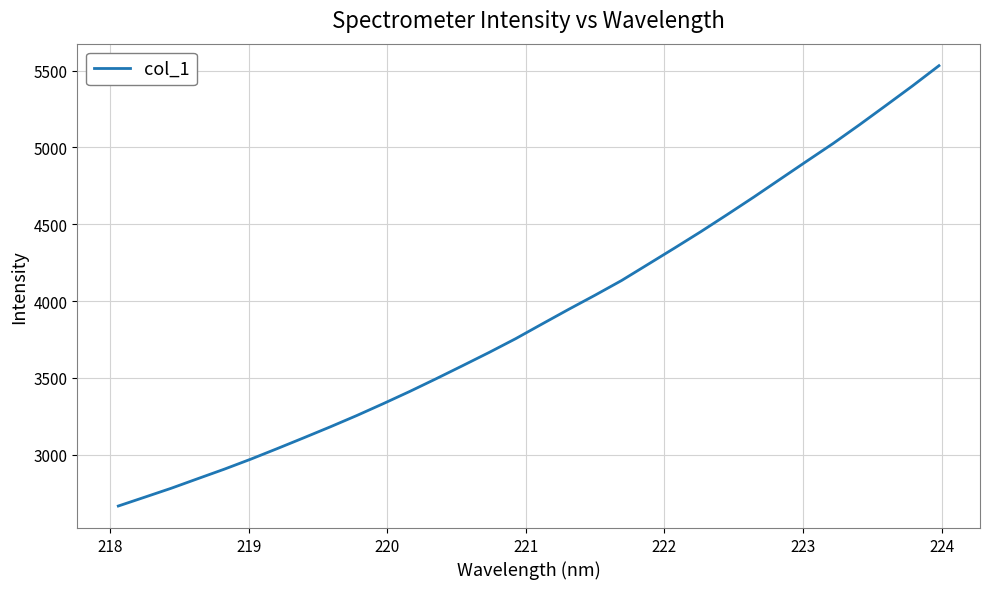

What is the difference between the maximum and minimum values?

2866.5